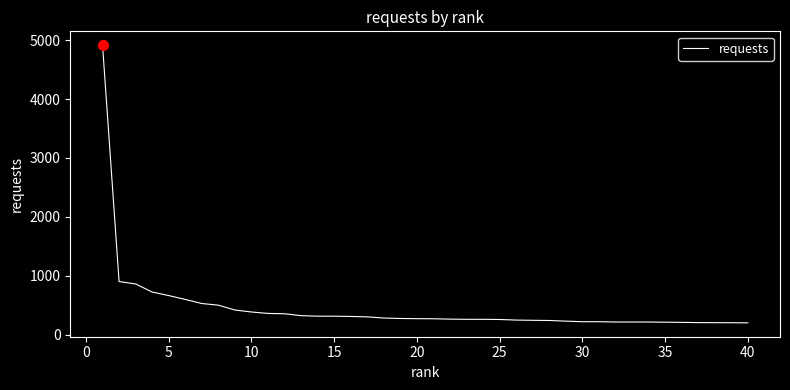

What is the greatest value displayed?

4913